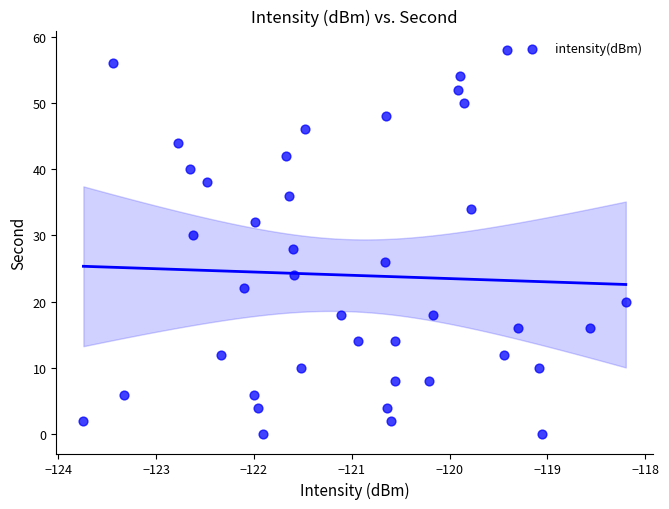

What is the range of Y values (max minus min)?

58